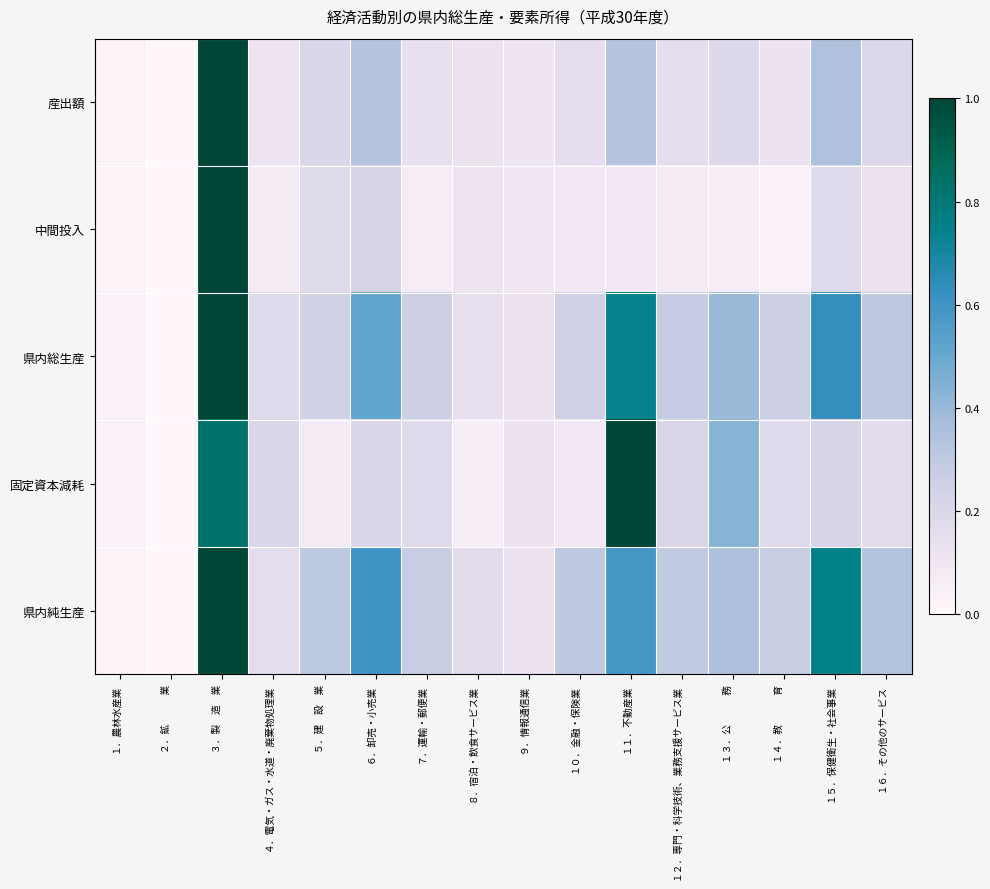

Which series has the widest spread of values?

産出額